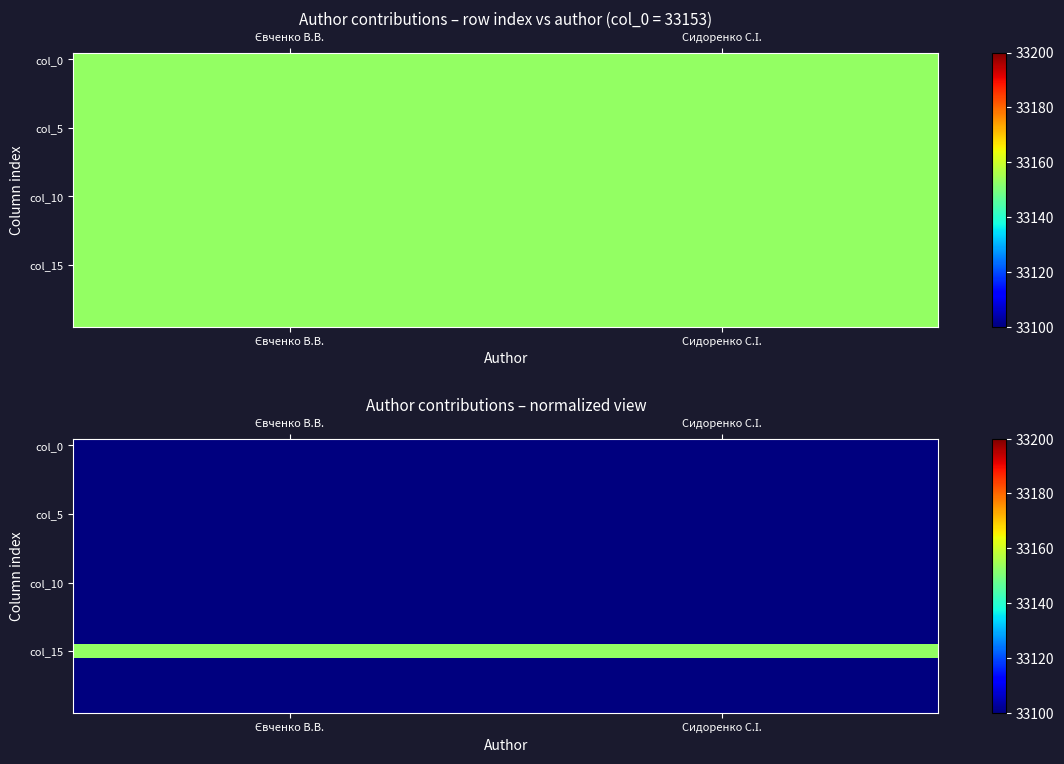

Which series has the largest total across all categories?

col_15